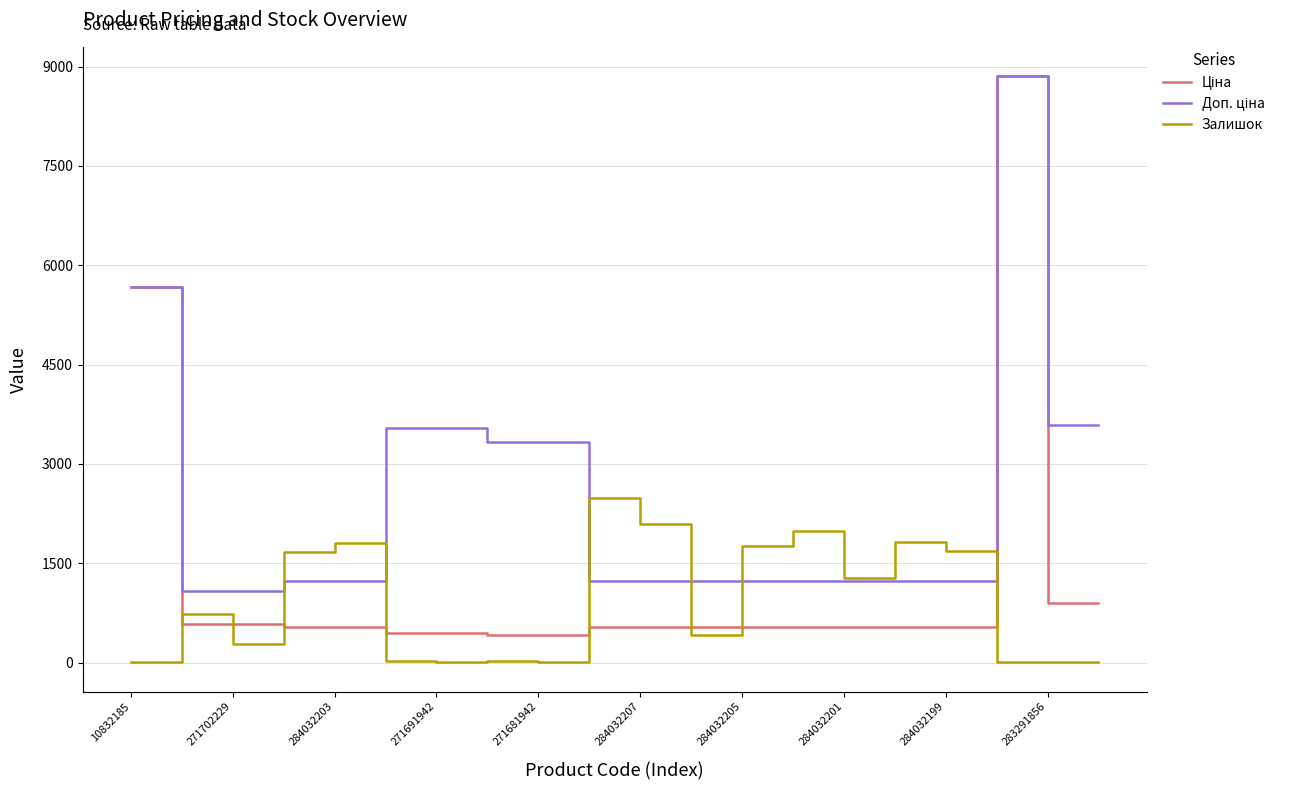

What is the greatest value displayed?

8856.7